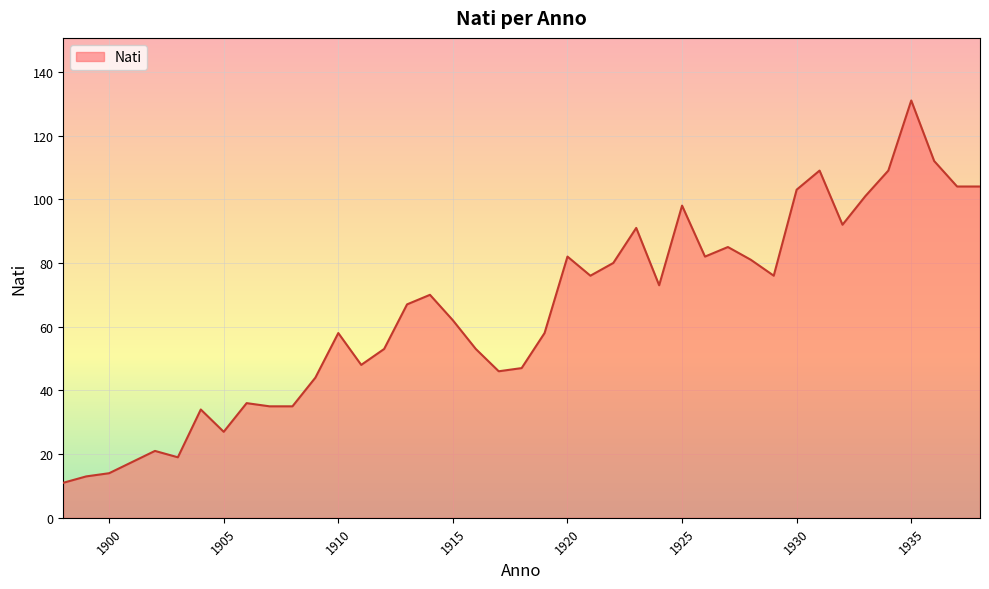

What is the greatest value displayed?

131